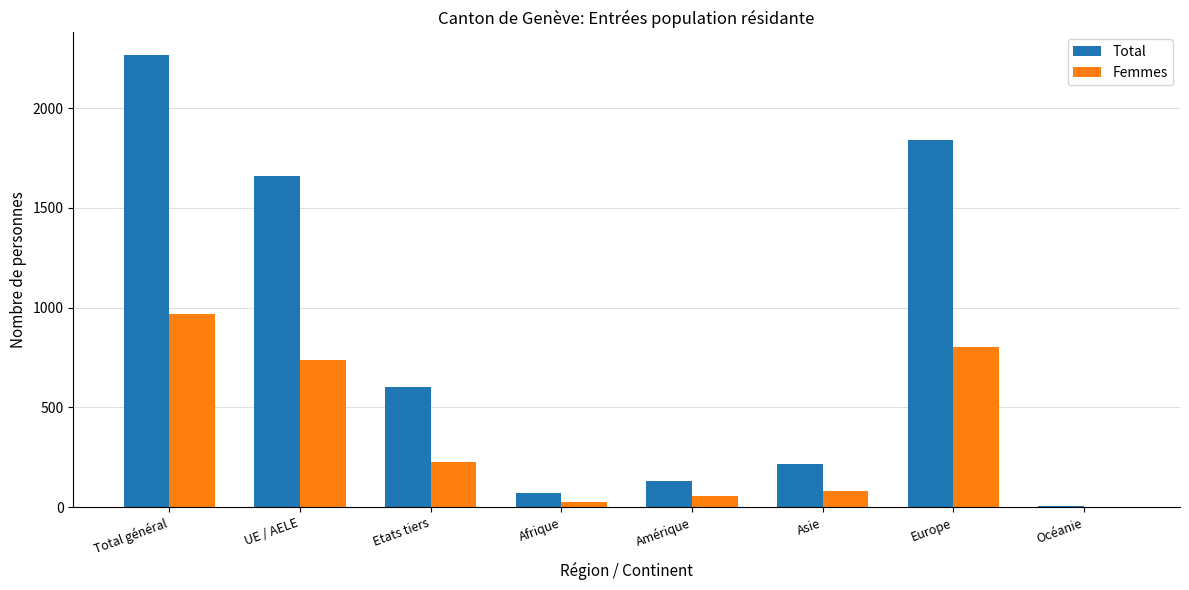

The value of Femmes at Total général is 968. True or false?

True